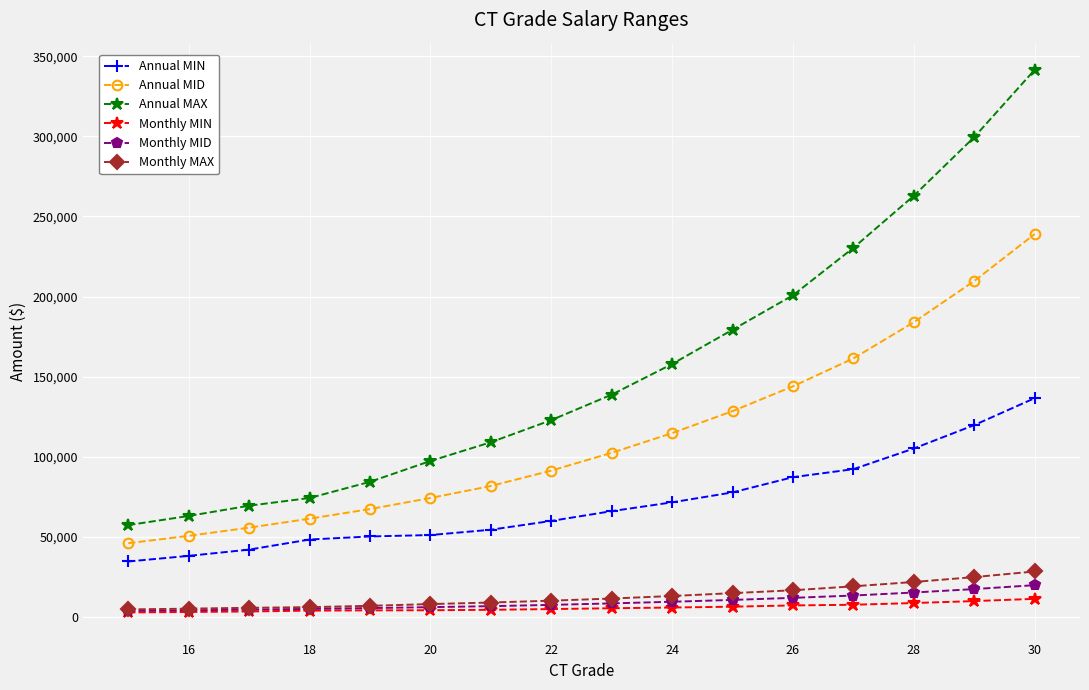

How many data points in Monthly MIN are less than 5508?

8